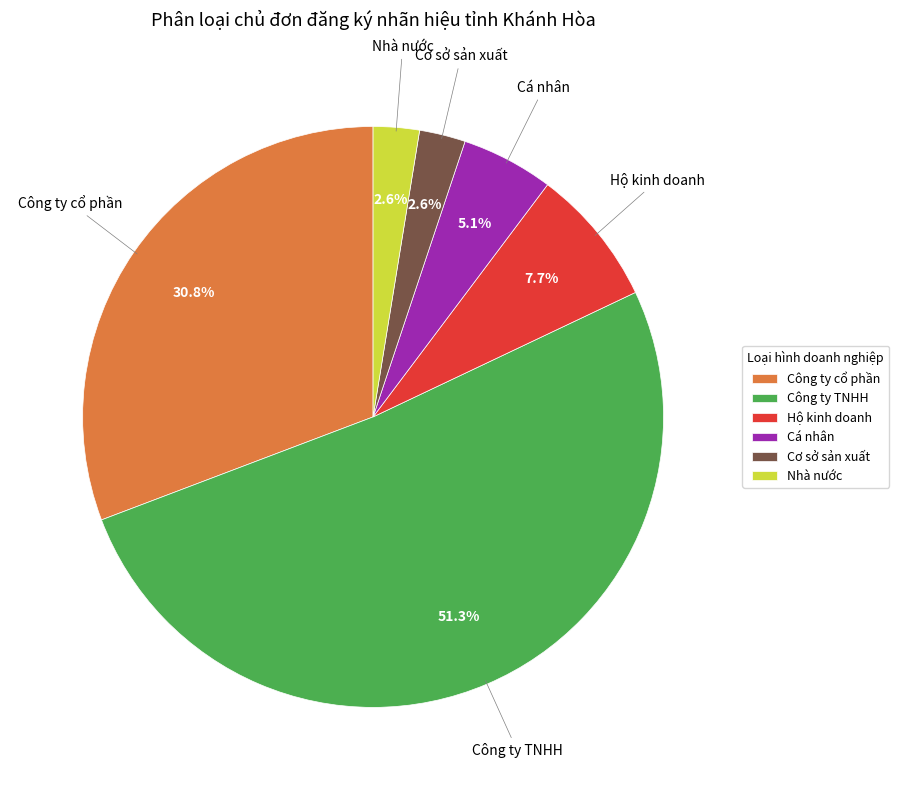

Which has a higher value, Hộ kinh doanh or Nhà nước?

Hộ kinh doanh